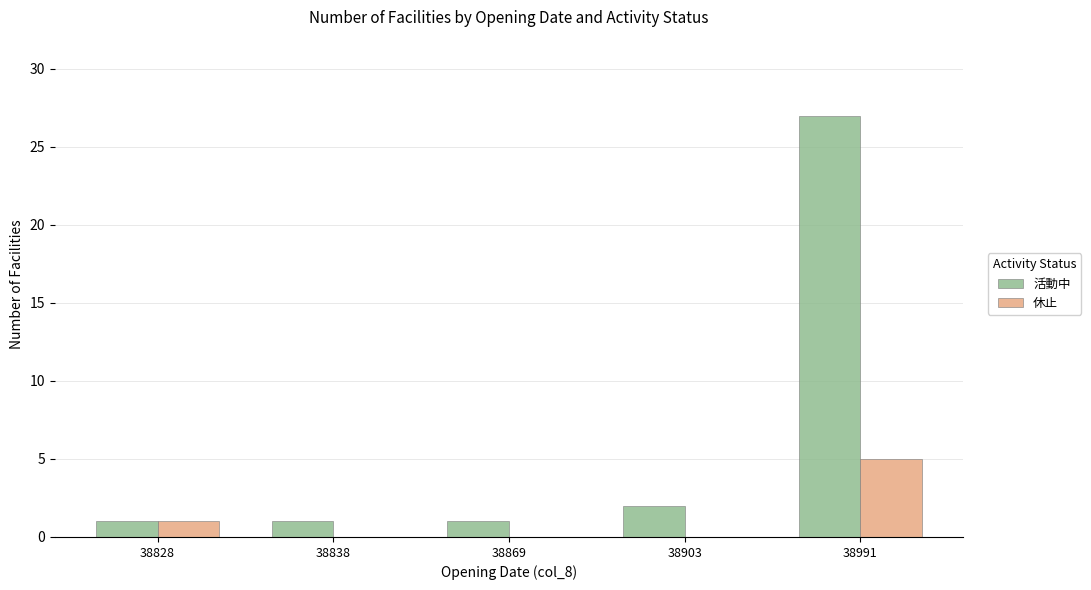

At which label is 活動中 closest to 14?

38903